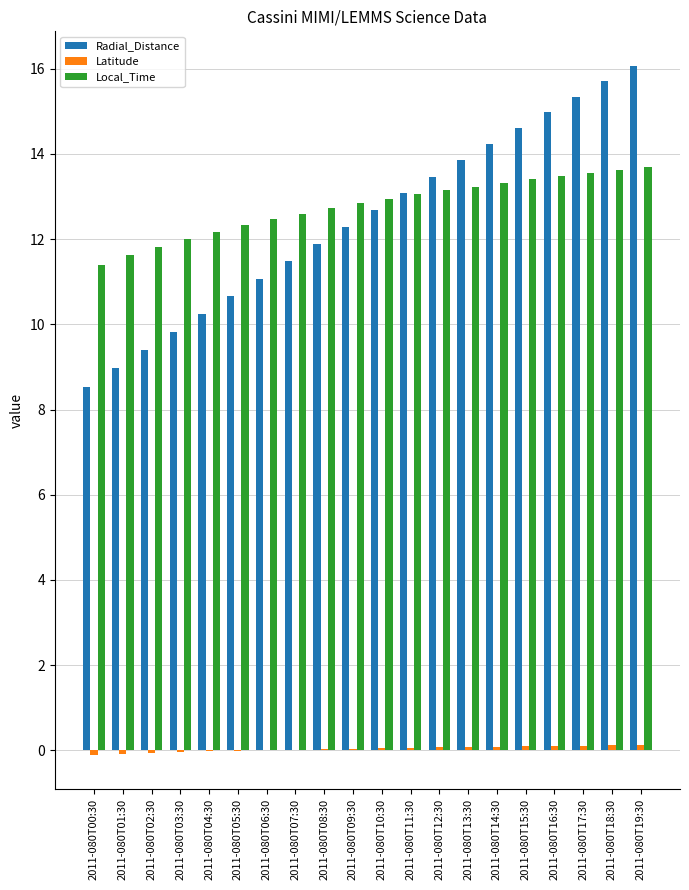

The Local_Time series shows 18.7 at 2011-080T04:30. True or false?

False